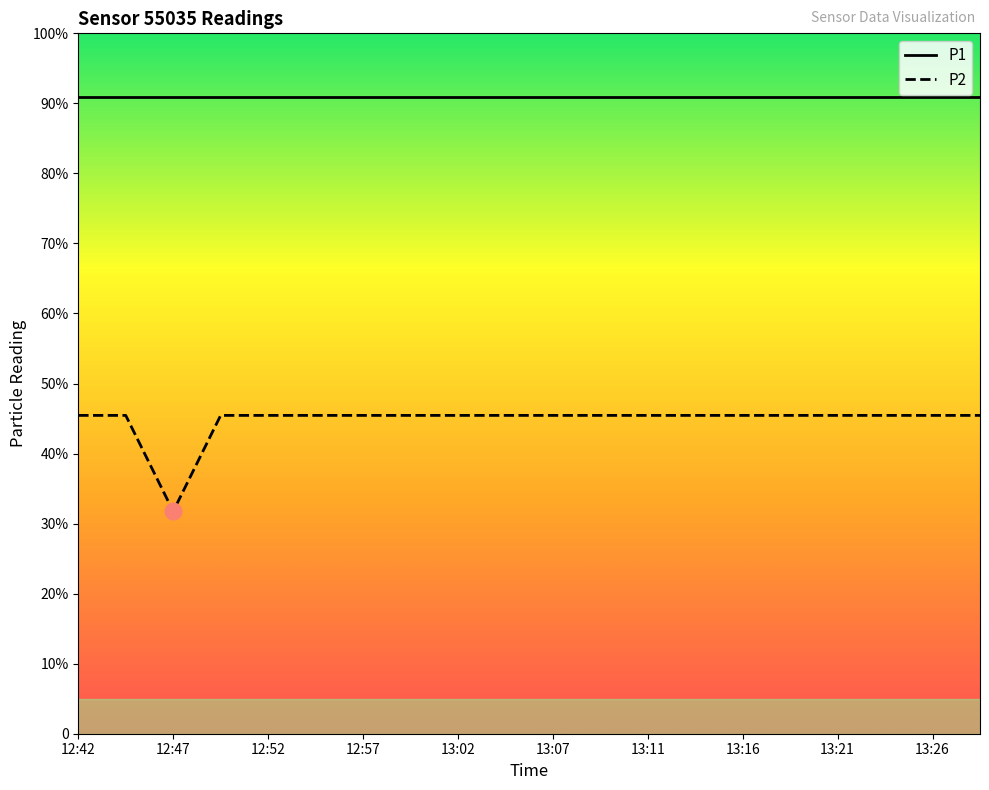

True or false: P1 and P2 cross at least once.

False